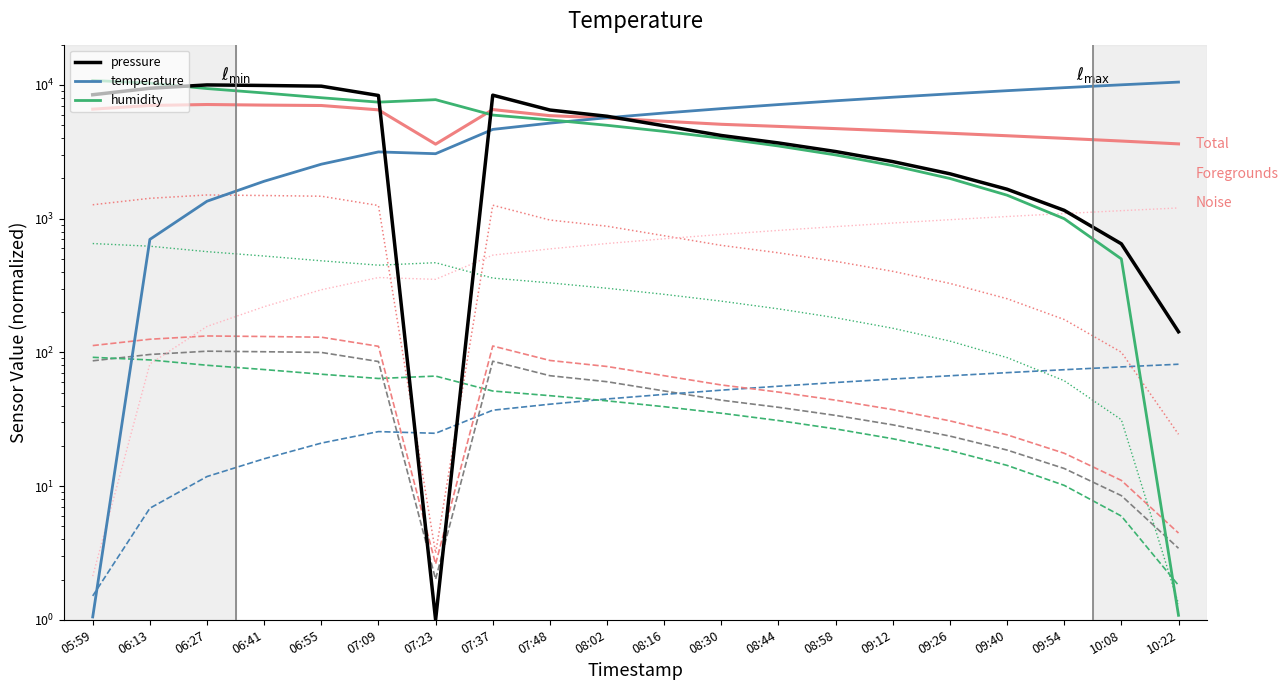

What is the value of the pressure point at the 8th from the left?

8381.1